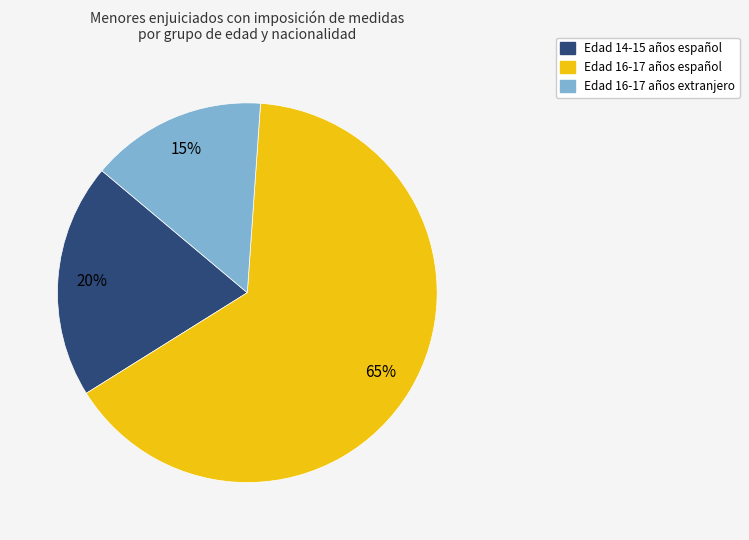

Does any single category account for the majority?

Yes